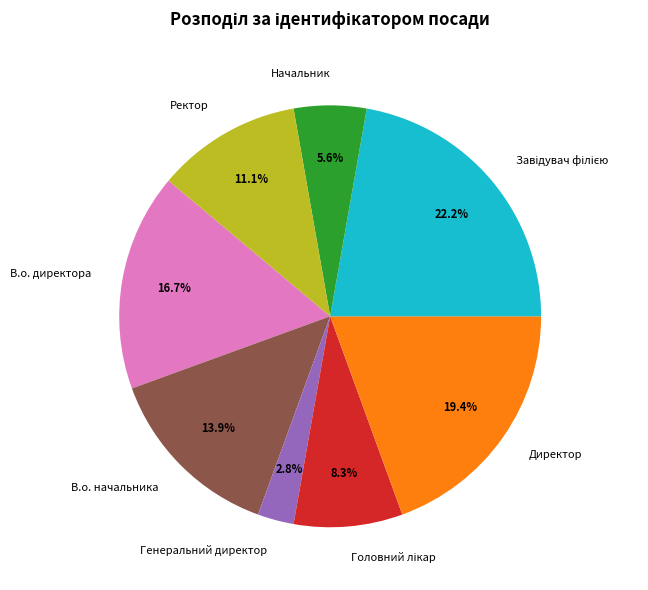

Which category has the smallest portion of the pie?

Генеральний директор